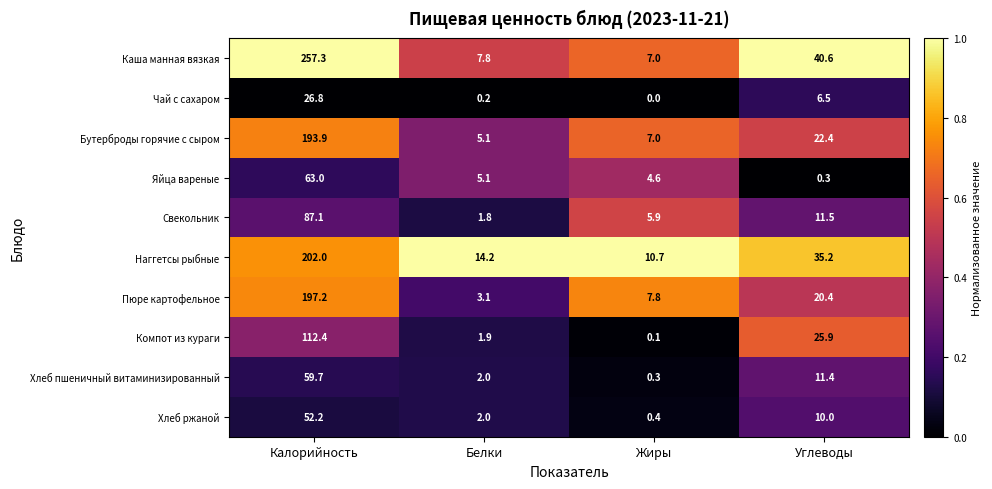

Read the Хлеб пшеничный витаминизированный value at Калорийность.

59.7